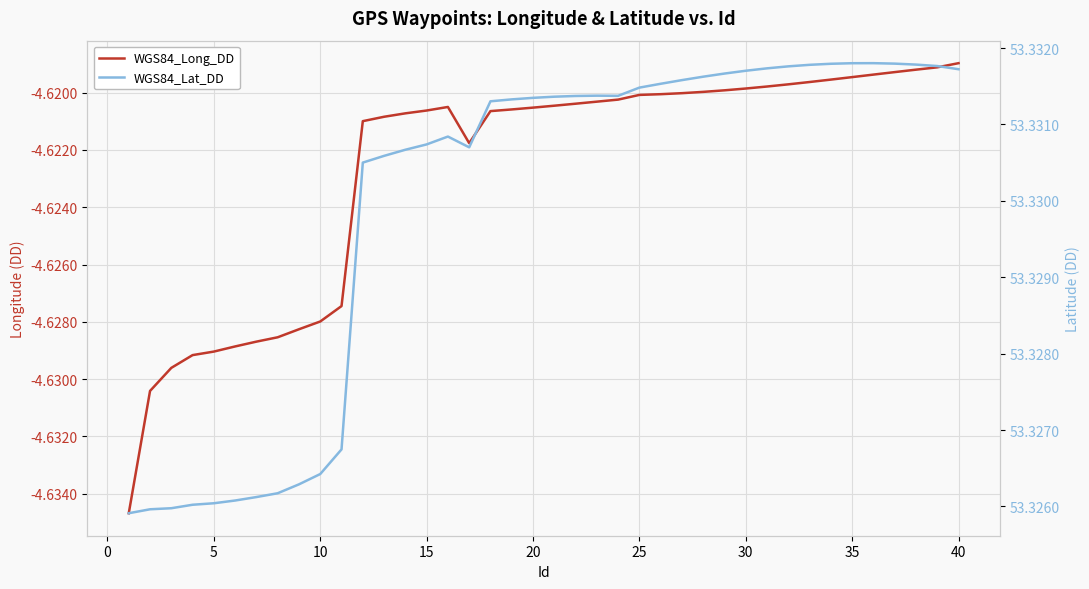

Is this an area chart (filled region under the line)?

No